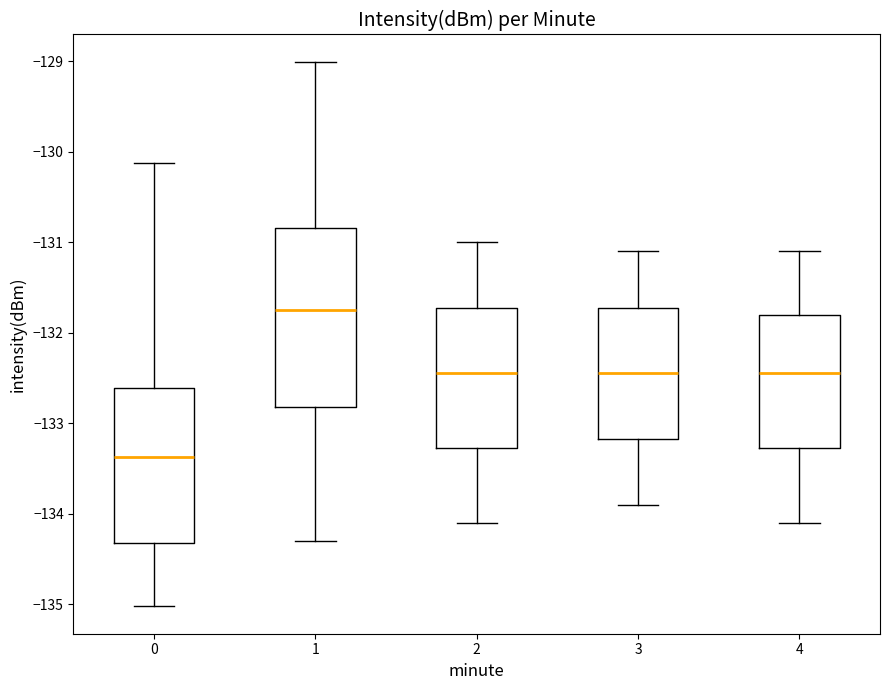

Reading left to right, read every box against the y-axis: the position of its median line, the range the box covers, and the ends of its whiskers. The values are not printed on the chart, so give them approximately, as read against the axis.

0: median -133.4, box -134.3 to -132.6, whiskers -135.0 to -130.1
1: median -131.7, box -132.8 to -130.8, whiskers -134.3 to -129.0
2: median -132.4, box -133.3 to -131.7, whiskers -134.1 to -131.0
3: median -132.4, box -133.2 to -131.7, whiskers -133.9 to -131.1
4: median -132.4, box -133.3 to -131.8, whiskers -134.1 to -131.1